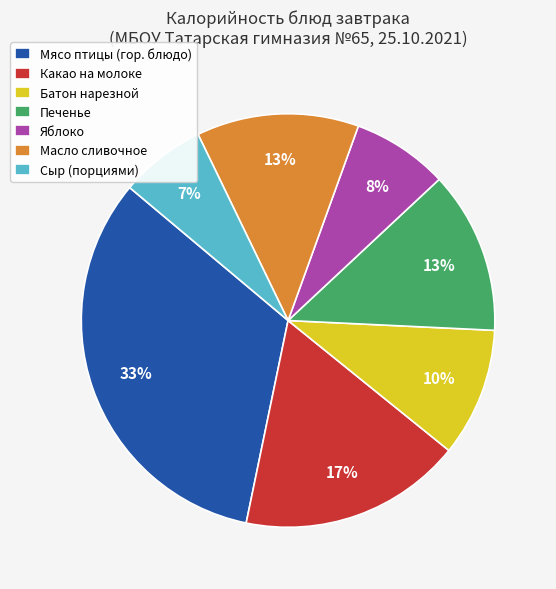

Is it true that Яблоко is 15% of the pie?

False